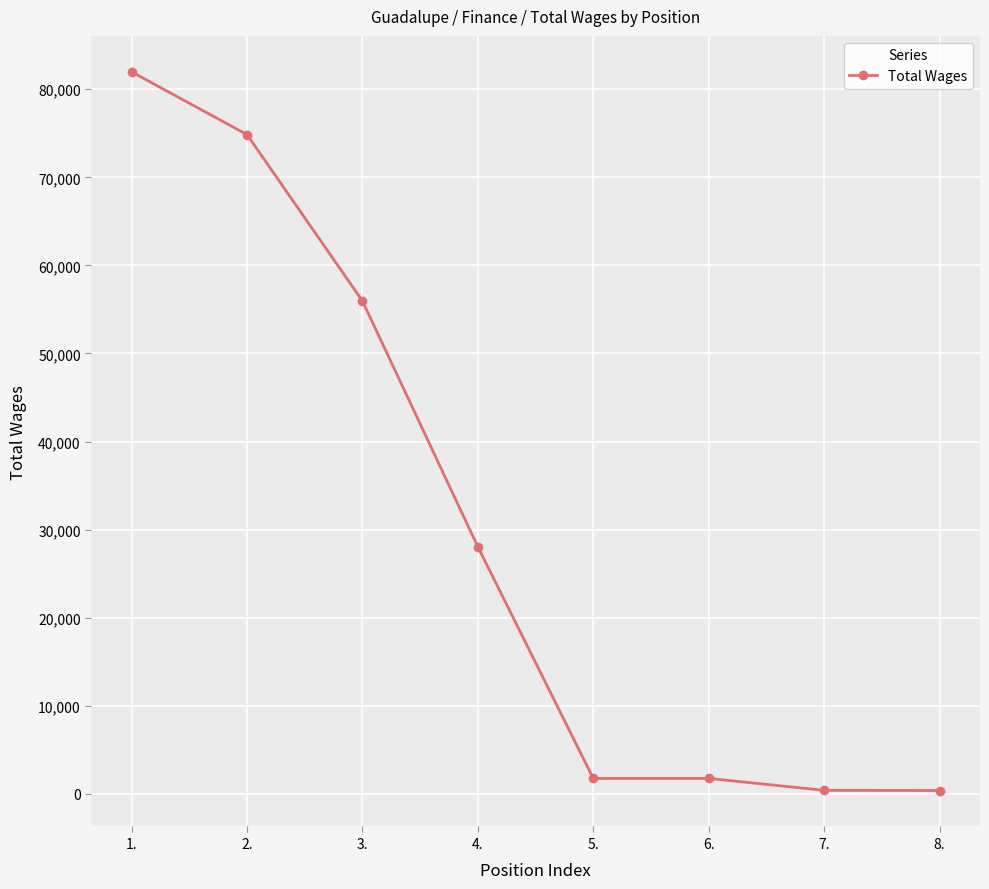

What is the label of the 1st point from the right?

8.